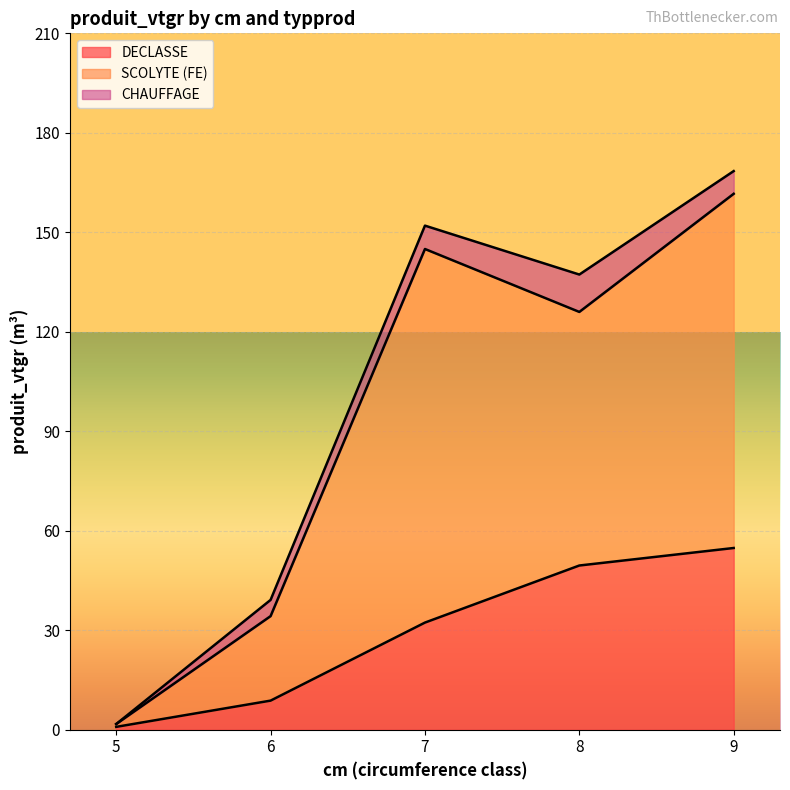

How many lines are shown in the chart?

3